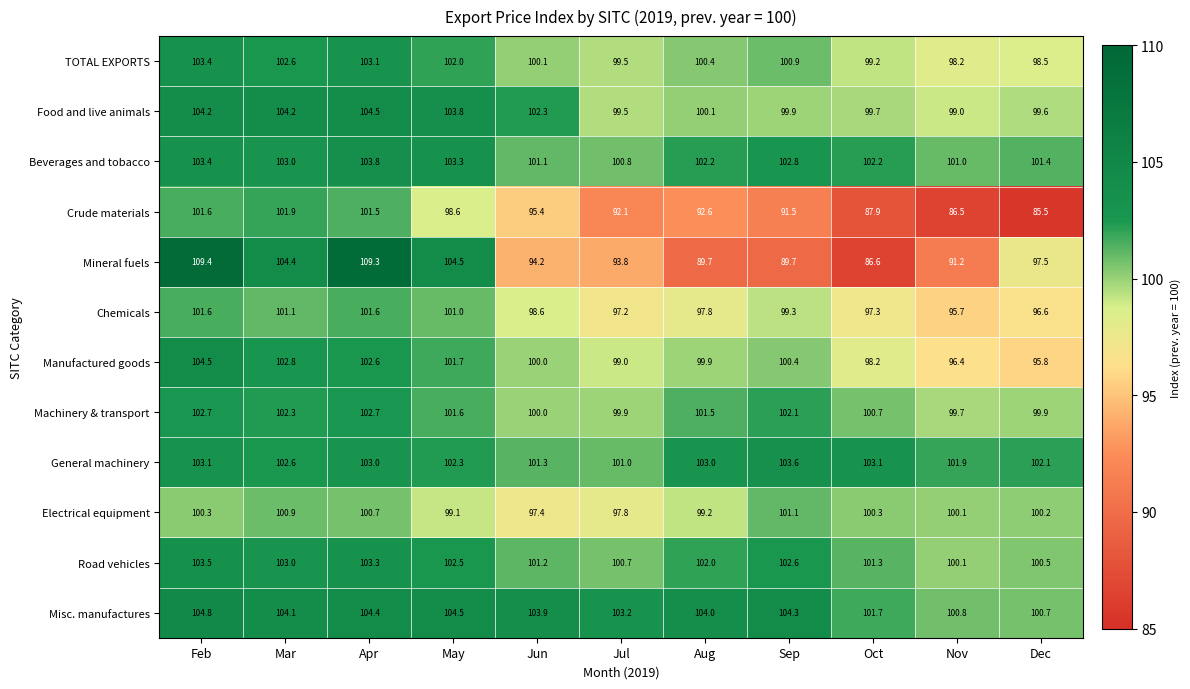

What is the average value of the Machinery & transport series?

101.2